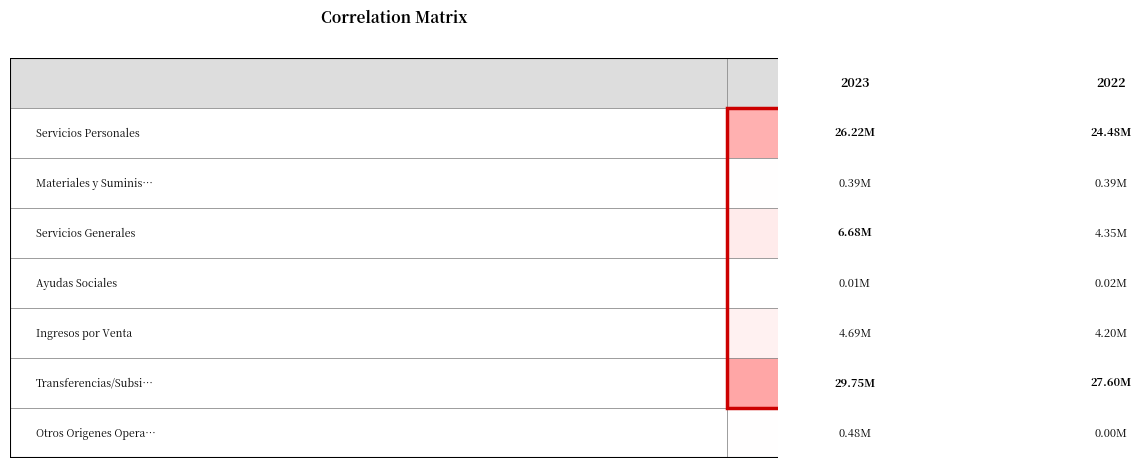

What is the average value of the Servicios Personales series?

25351730.2